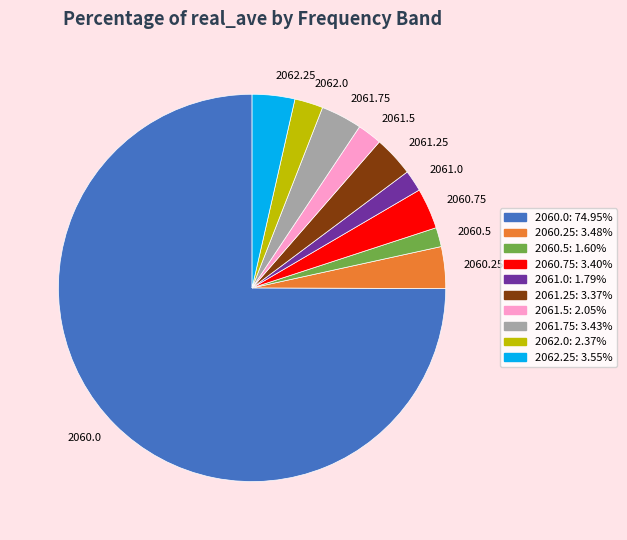

Is there any slice that represents more than half of the pie?

Yes